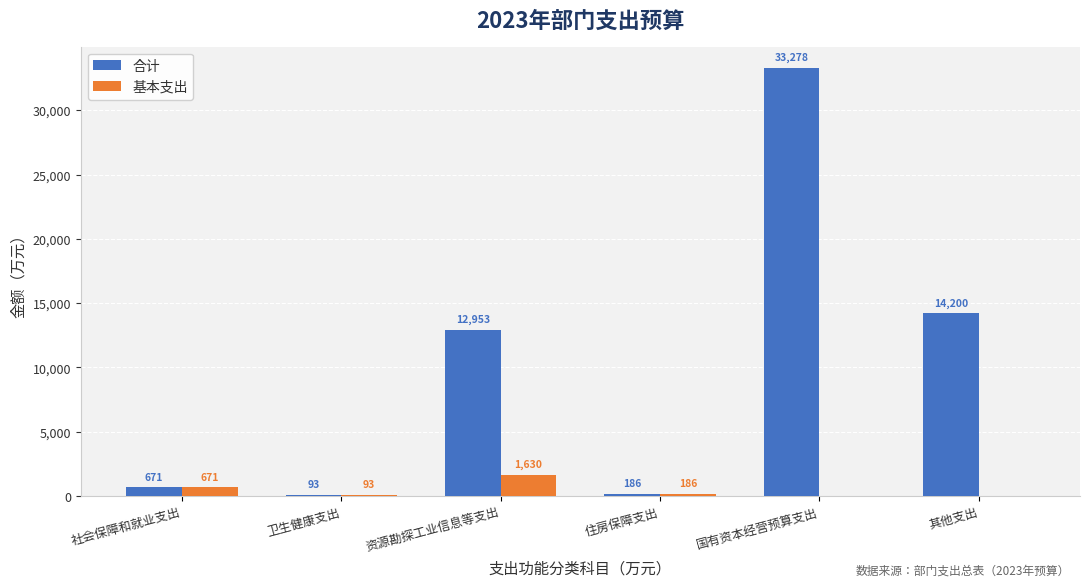

How many groups of bars are there?

6